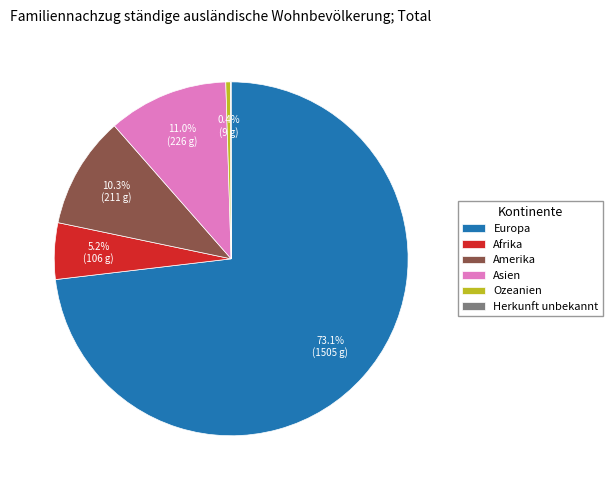

How much of the chart is everything except Asien?

89.0%